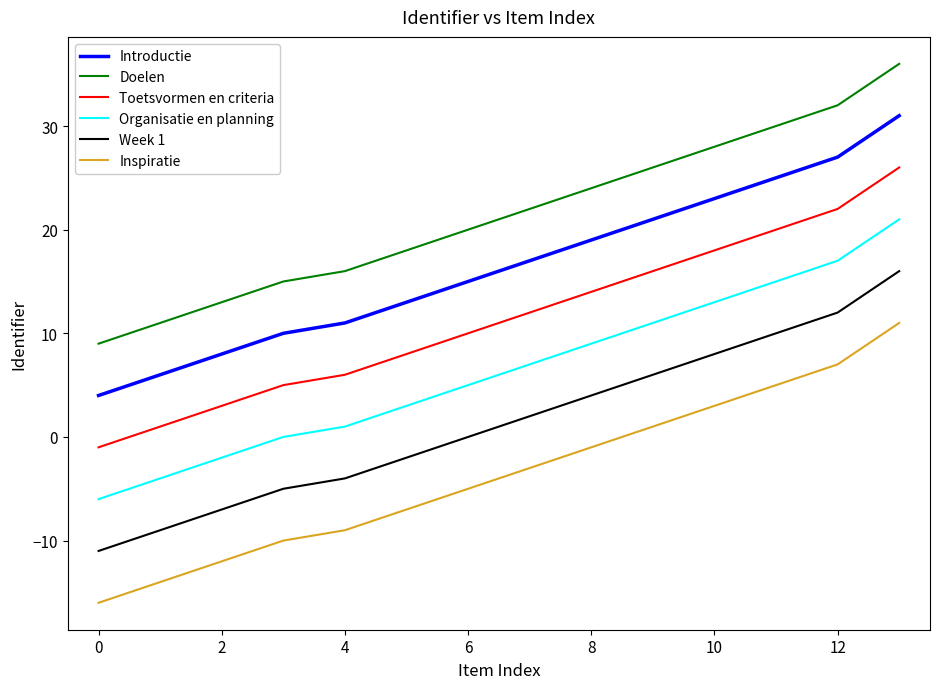

True or false: Week 1 has more than 1 points higher than both neighbors.

False